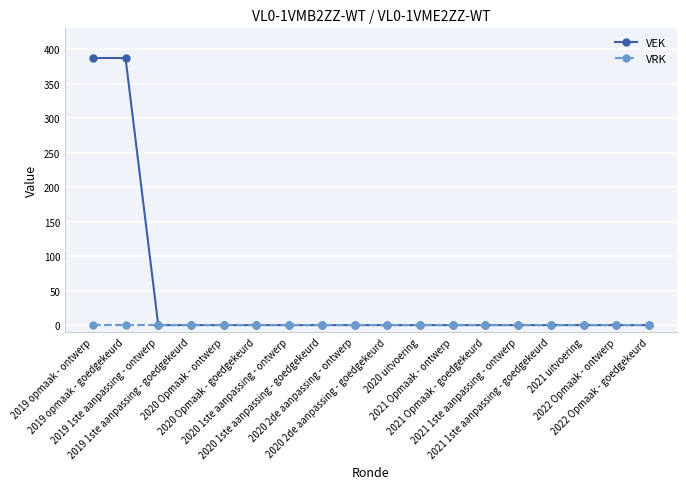

Reading left to right, what are all the values shown in this chart?

VEK: 2019 opmaak - ontwerp=387	2019 opmaak - goedgekeurd=387	2019 1ste aanpassing - ontwerp=0	2019 1ste aanpassing - goedgekeurd=0	2020 Opmaak - ontwerp=0	2020 Opmaak - goedgekeurd=0	2020 1ste aanpassing - ontwerp=0	2020 1ste aanpassing - goedgekeurd=0	2020 2de aanpassing - ontwerp=0	2020 2de aanpassing - goedgekeurd=0	2020 uitvoering=0	2021 Opmaak - ontwerp=0	2021 Opmaak - goedgekeurd=0	2021 1ste aanpassing - ontwerp=0	2021 1ste aanpassing - goedgekeurd=0	2021 uitvoering=0	2022 Opmaak - ontwerp=0	2022 Opmaak - goedgekeurd=0
VRK: 2019 opmaak - ontwerp=0	2019 opmaak - goedgekeurd=0	2019 1ste aanpassing - ontwerp=0	2019 1ste aanpassing - goedgekeurd=0	2020 Opmaak - ontwerp=0	2020 Opmaak - goedgekeurd=0	2020 1ste aanpassing - ontwerp=0	2020 1ste aanpassing - goedgekeurd=0	2020 2de aanpassing - ontwerp=0	2020 2de aanpassing - goedgekeurd=0	2020 uitvoering=0	2021 Opmaak - ontwerp=0	2021 Opmaak - goedgekeurd=0	2021 1ste aanpassing - ontwerp=0	2021 1ste aanpassing - goedgekeurd=0	2021 uitvoering=0	2022 Opmaak - ontwerp=0	2022 Opmaak - goedgekeurd=0